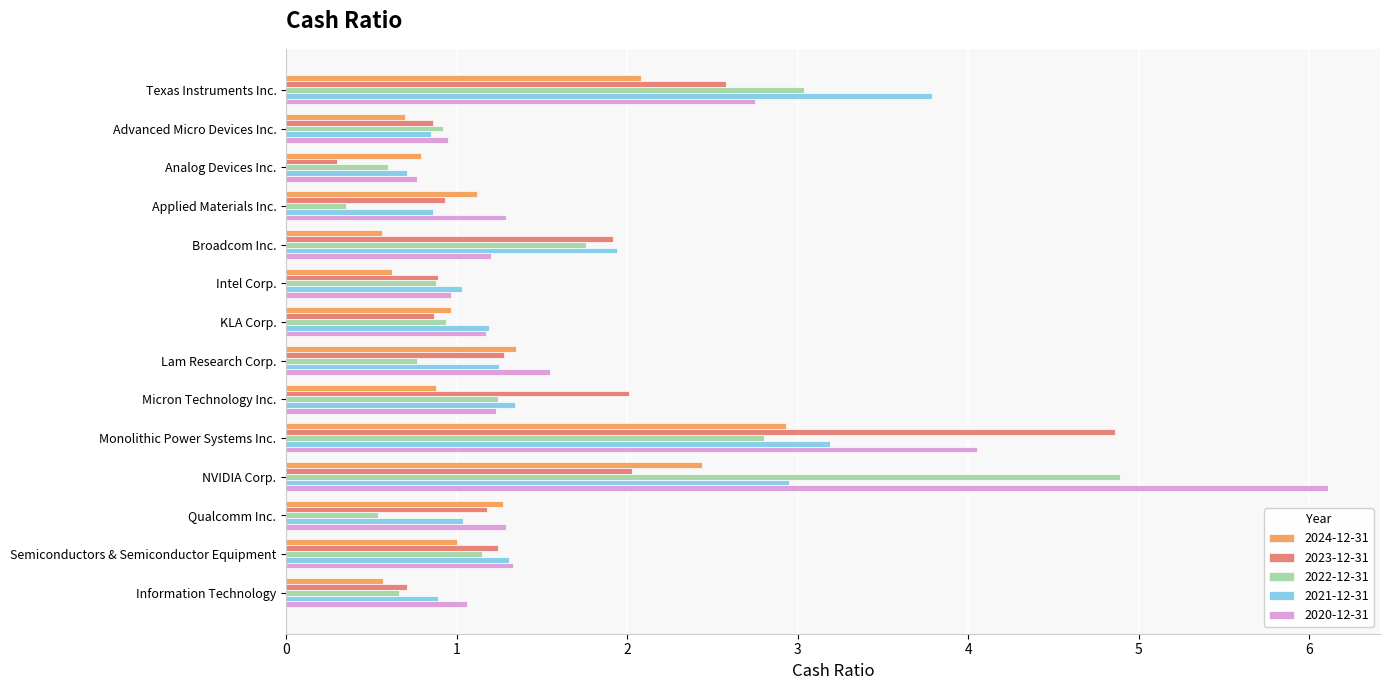

What is the difference between the maximum and minimum values in the 2023-12-31 series?

4.6